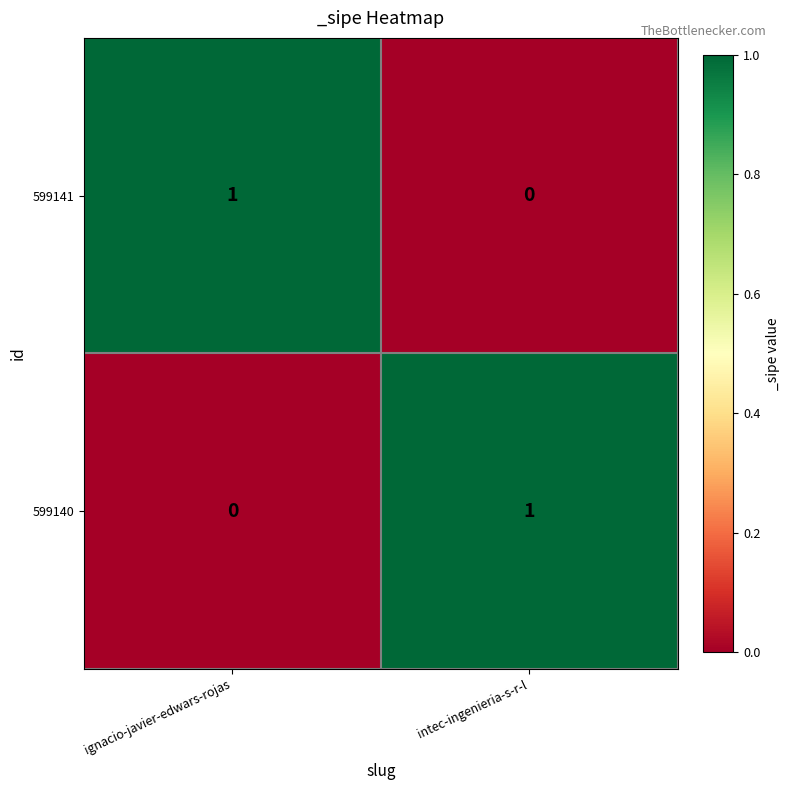

The 599141 series shows 1 at ignacio-javier-edwars-rojas. True or false?

True